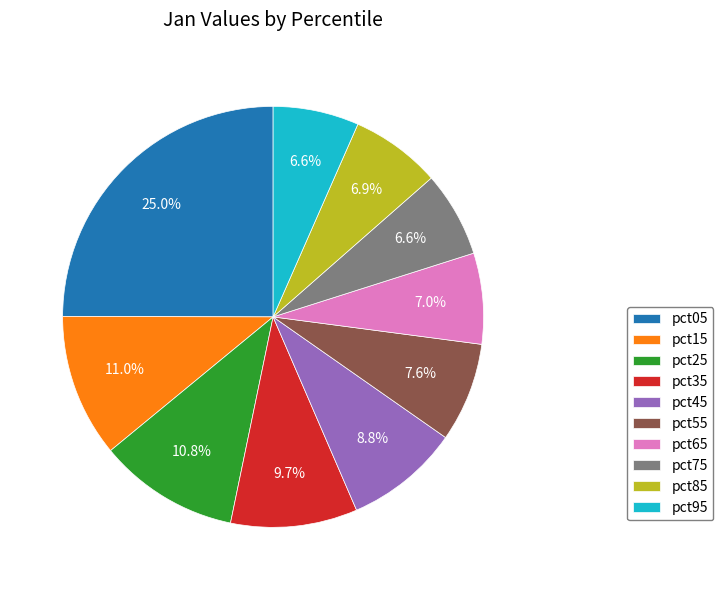

Is there a majority slice in this chart?

No